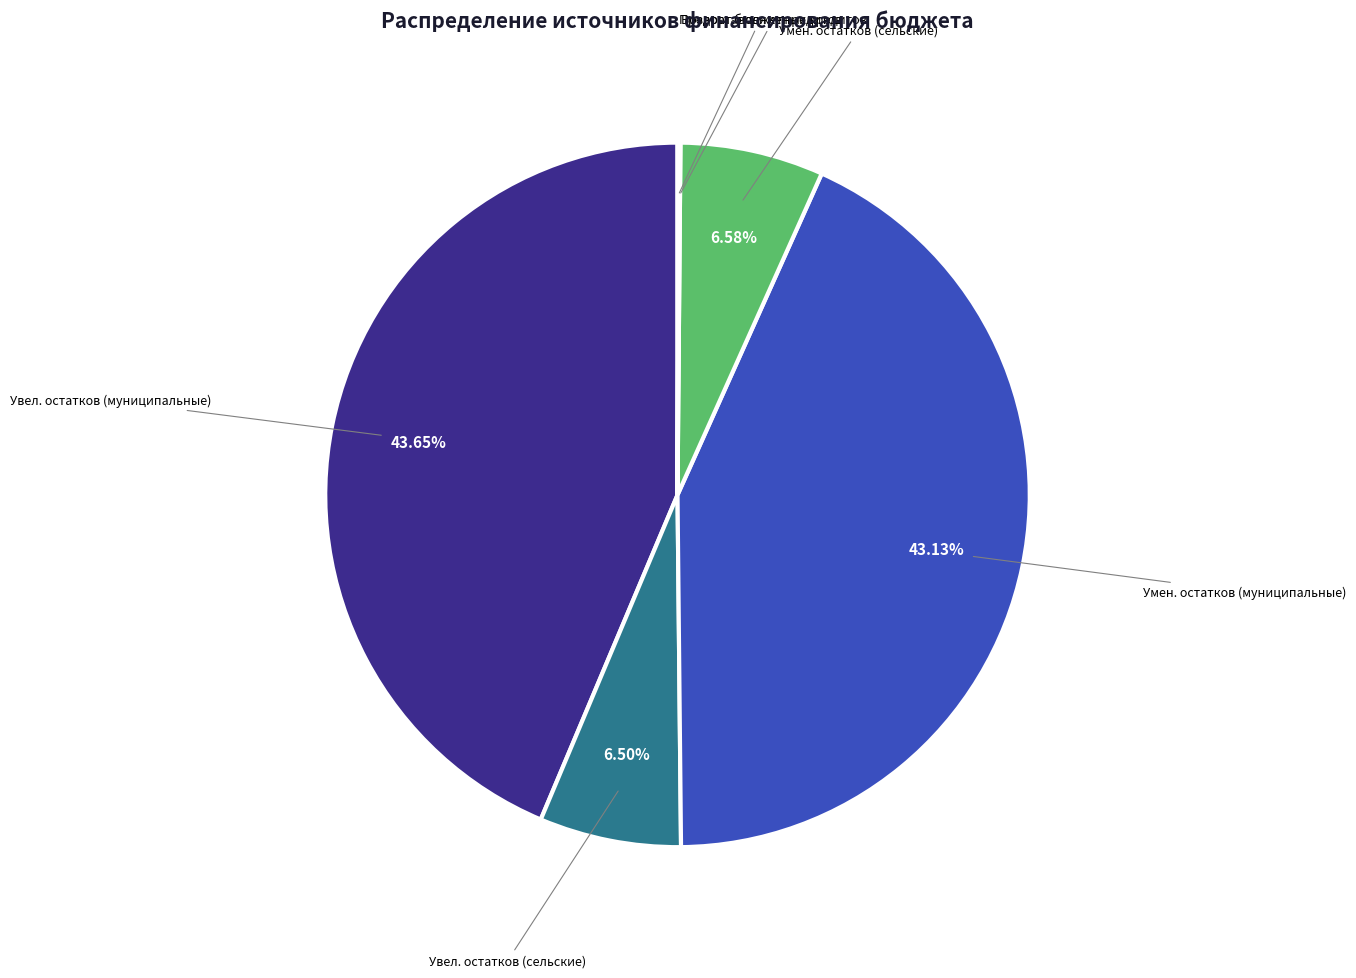

Is there a majority slice in this chart?

No